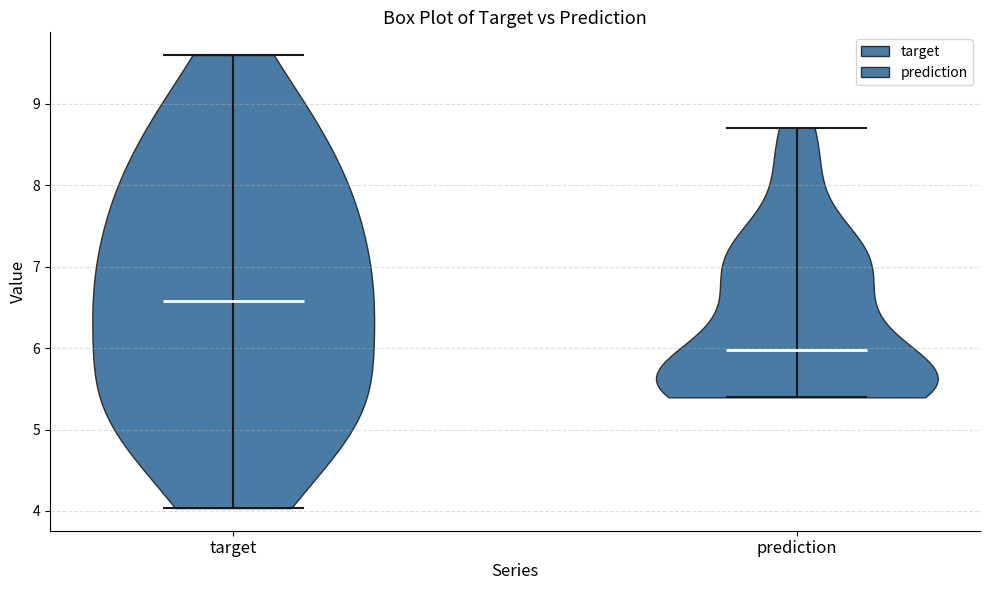

What is the lowest point the violin for prediction reaches on the y-axis? The values are not printed on the chart, so give them approximately, as read against the axis.

5.4